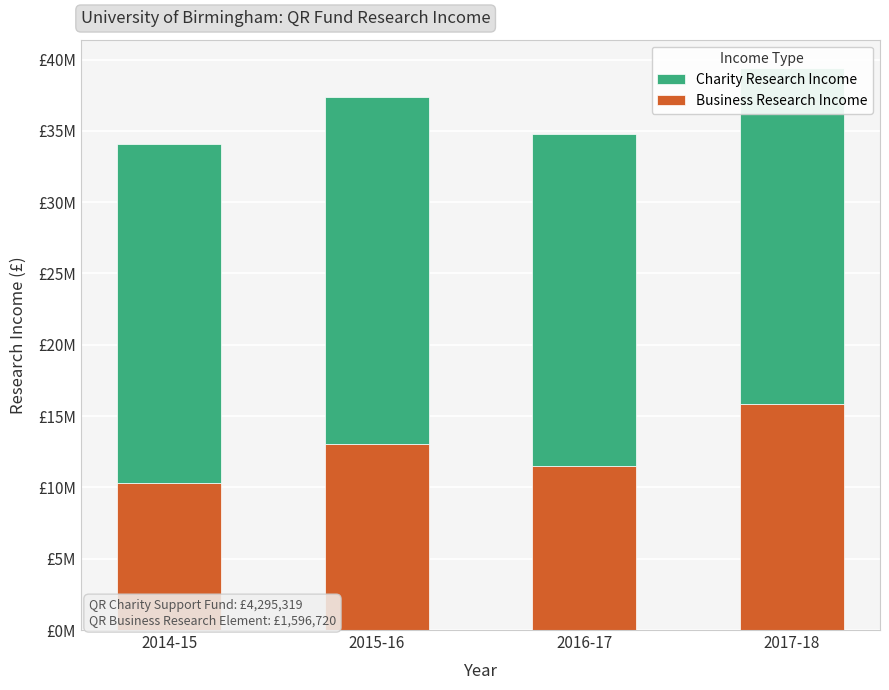

What is the difference between the maximum and minimum values in the Business Research Income series?

5600000